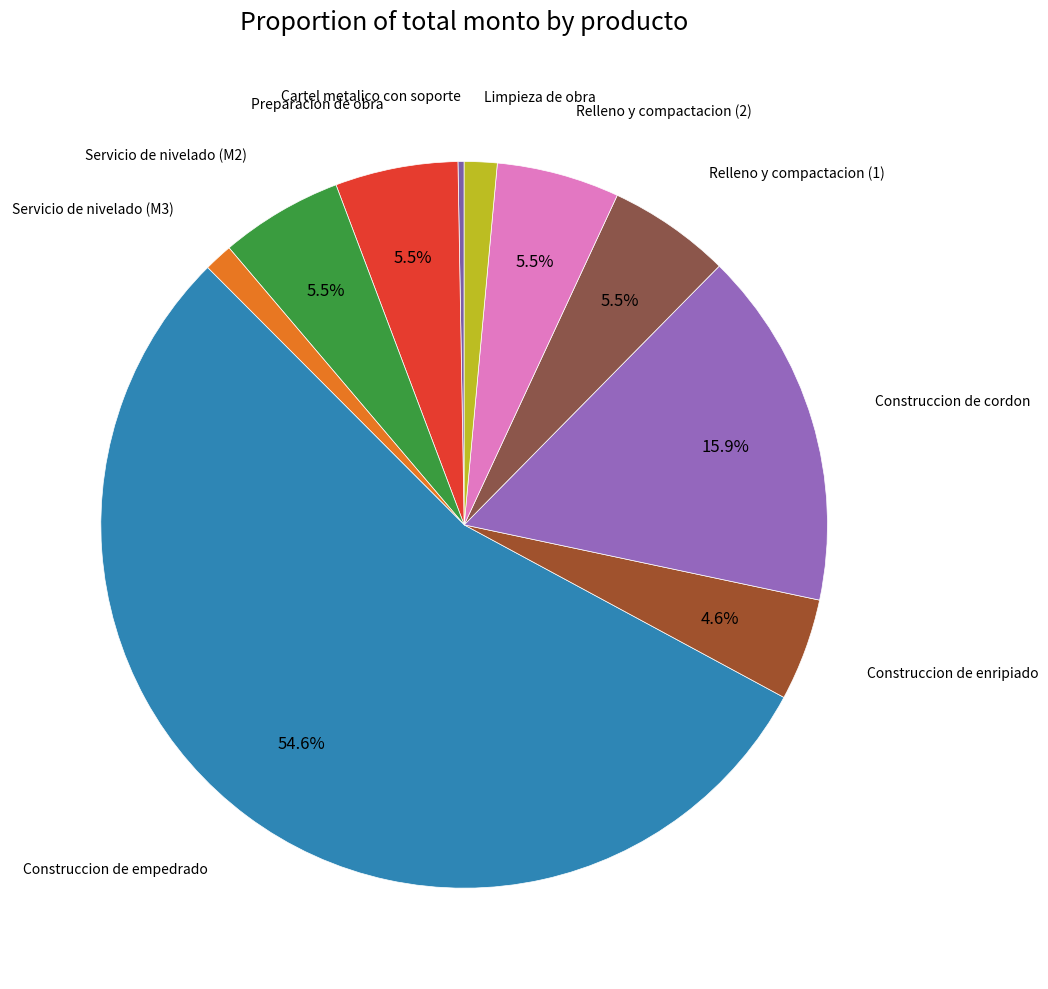

What is the ratio of the value at Relleno y compactacion (1) to the value at Servicio de nivelado (M2)?

1.0